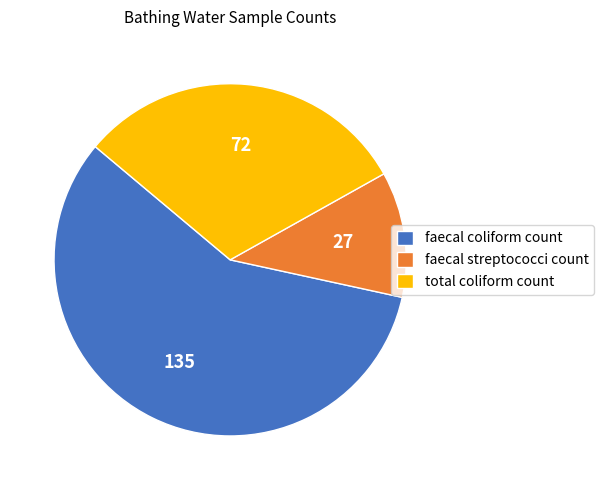

How many segments does this pie chart have?

3